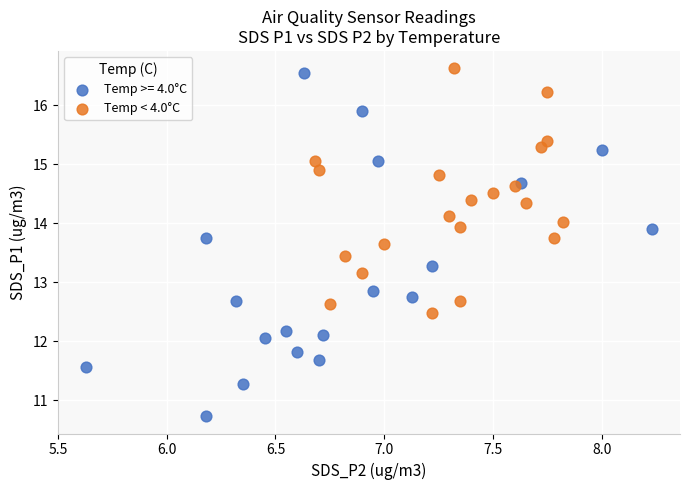

Which series has the widest spread of Y values?

Temp >= 4.0°C